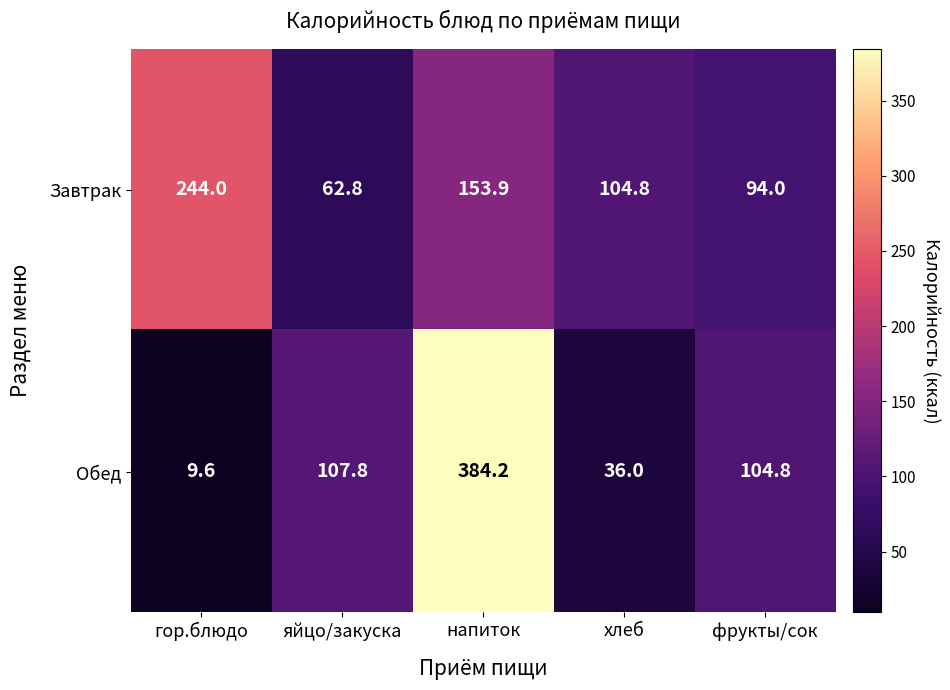

At which category is the sum across all series the highest?

напиток